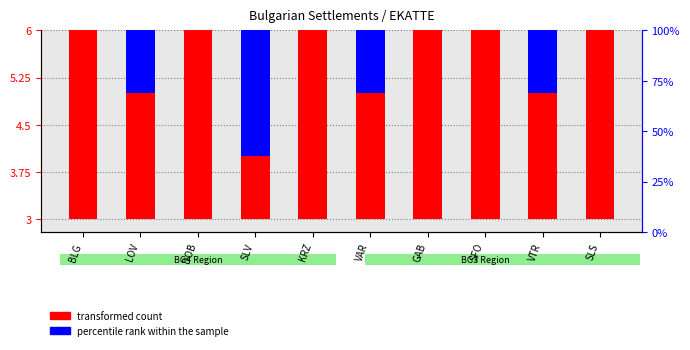

Is it true that percentile rank within the sample equals 2 at KRZ?

False